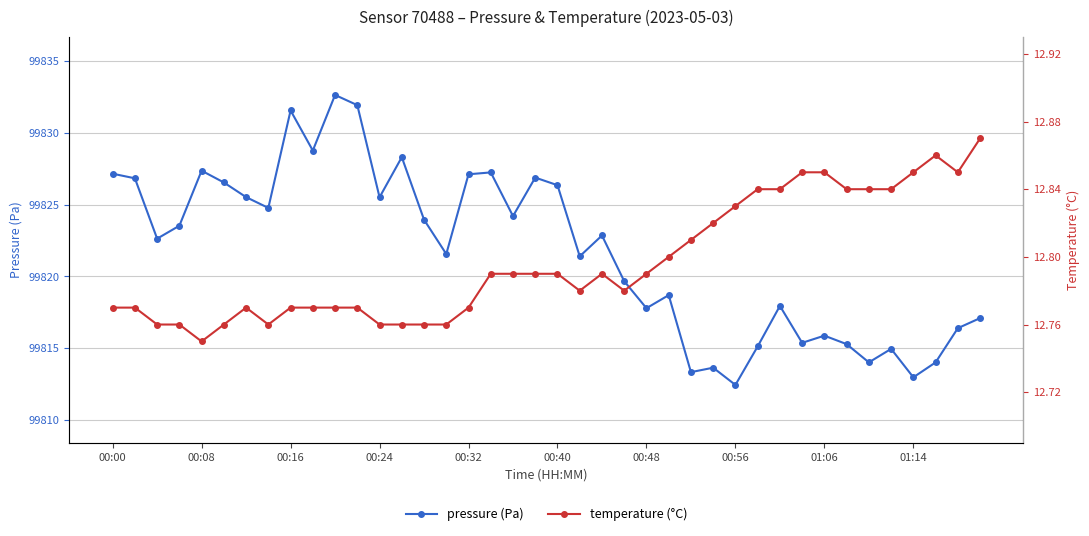

What is the highest value of the pressure (Pa) series?

99832.6